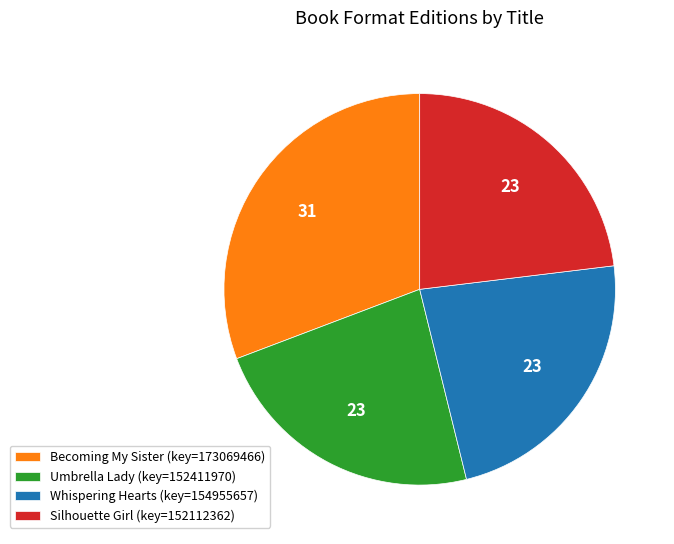

Which slice is the largest?

Becoming My Sister